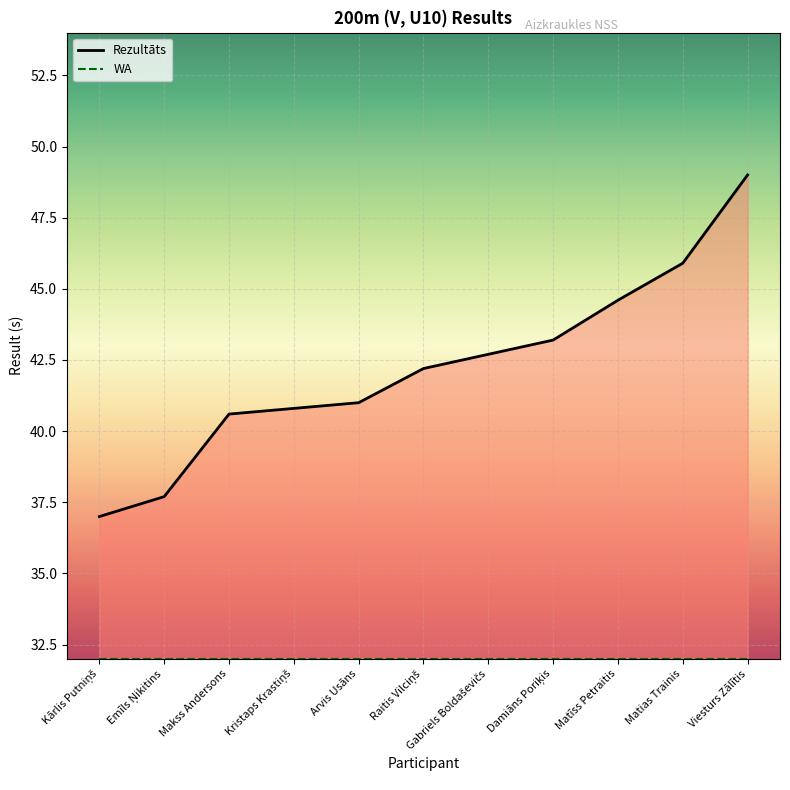

What is the average value?

42.2